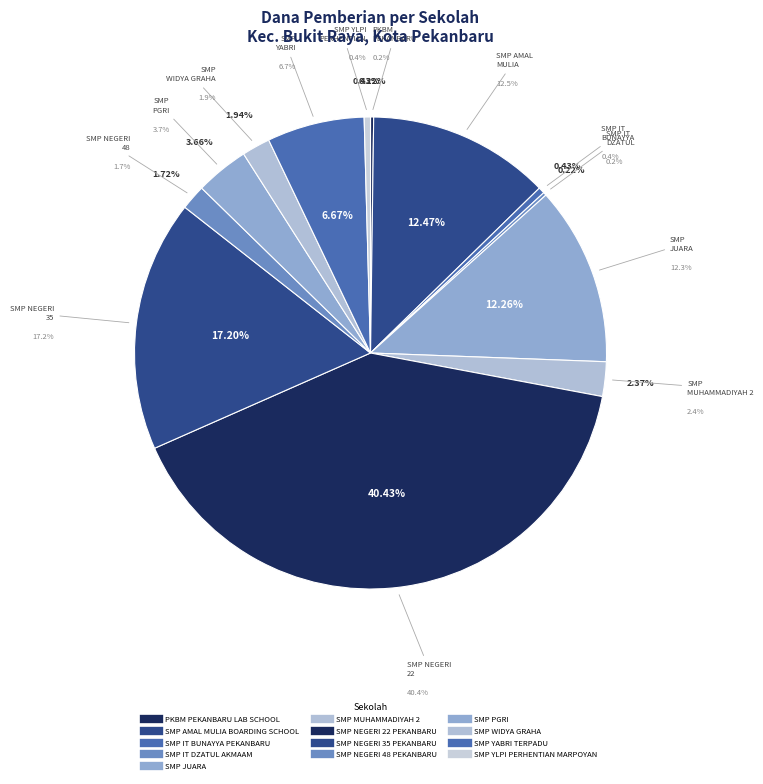

Which category has the smallest portion of the pie?

PKBM PEKANBARU LAB SCHOOL